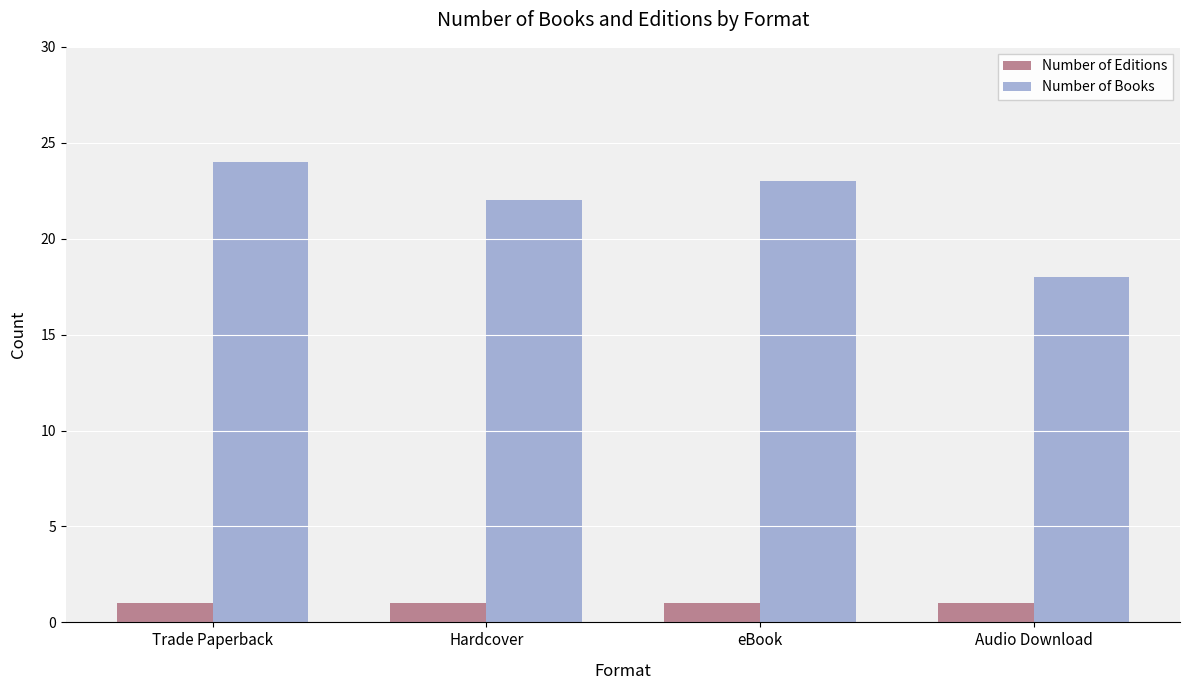

Which category has the lowest value in the Number of Books series?

Audio Download